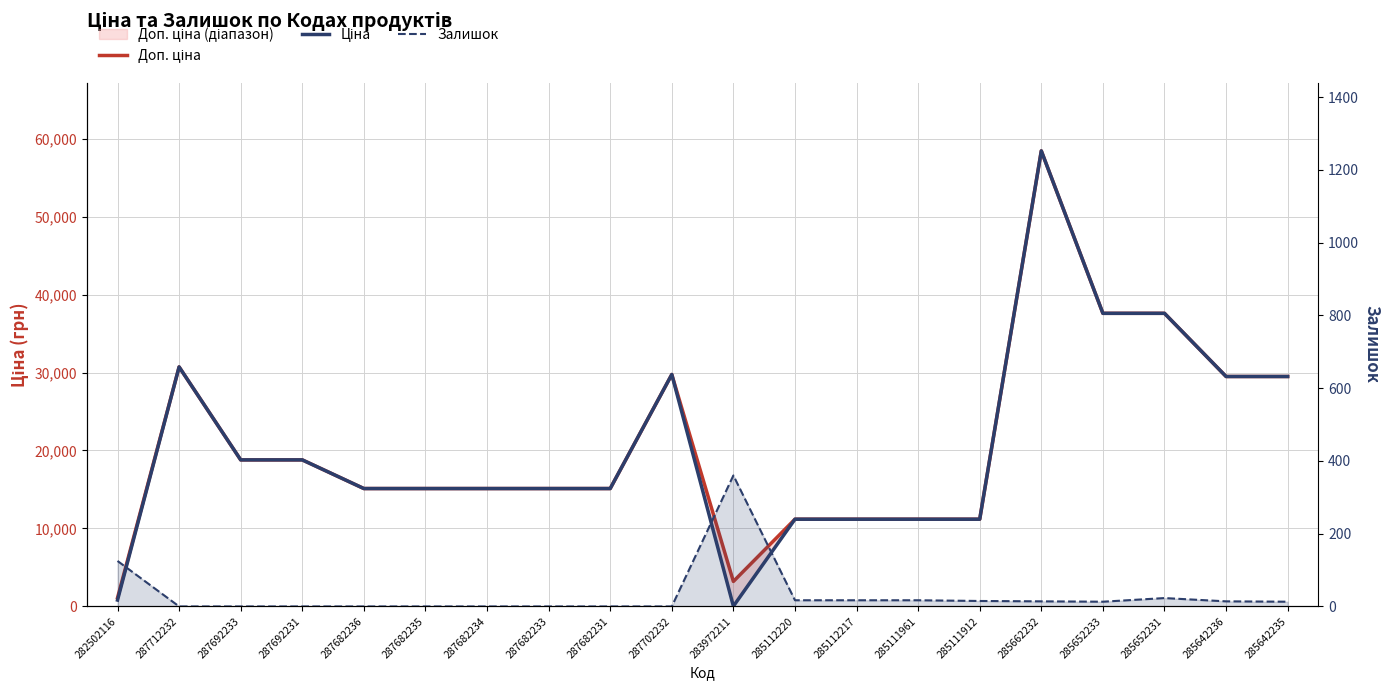

Which has a higher value, 285111912 or 287692231?

287692231